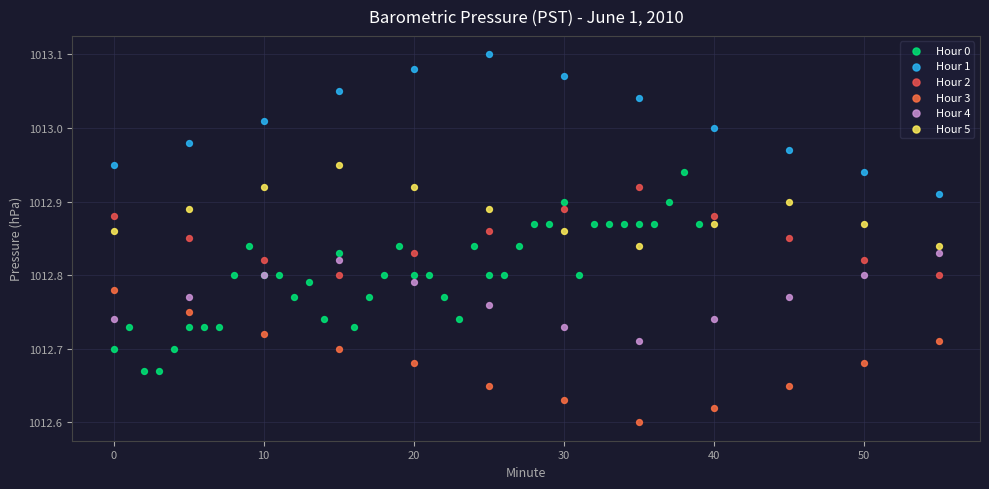

Which series contains the lowest Y value?

Hour 3